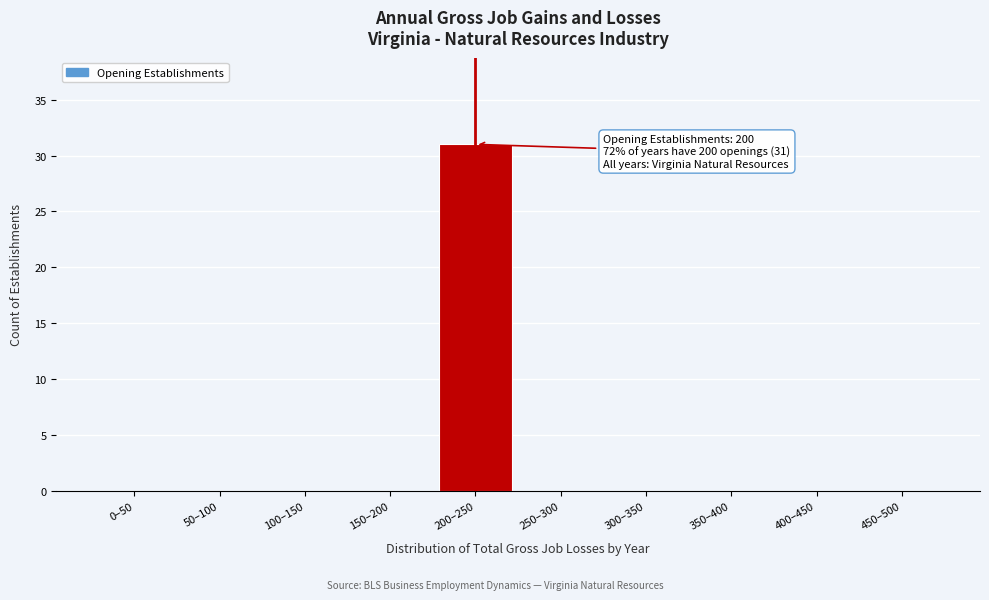

Reading left to right, what are all the values shown in this chart?

0–50=0	50–100=0	100–150=0	150–200=0	200–250=31	250–300=0	300–350=0	350–400=0	400–450=0	450–500=0